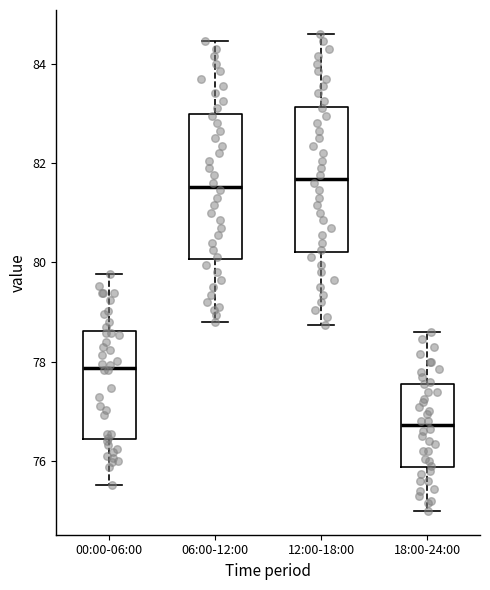

Reading left to right, transcribe this box plot: for each box, give where its median line is, the range the box spans, and where its two whiskers end, as read against the y-axis. The values are not printed on the chart, so give them approximately, as read against the axis.

00:00-06:00: median 77.8, box 76.4 to 78.6, whiskers 75.6 to 79.8
06:00-12:00: median 81.6, box 80.0 to 83.0, whiskers 78.8 to 84.4
12:00-18:00: median 81.6, box 80.2 to 83.2, whiskers 78.8 to 84.6
18:00-24:00: median 76.8, box 75.8 to 77.6, whiskers 75.0 to 78.6